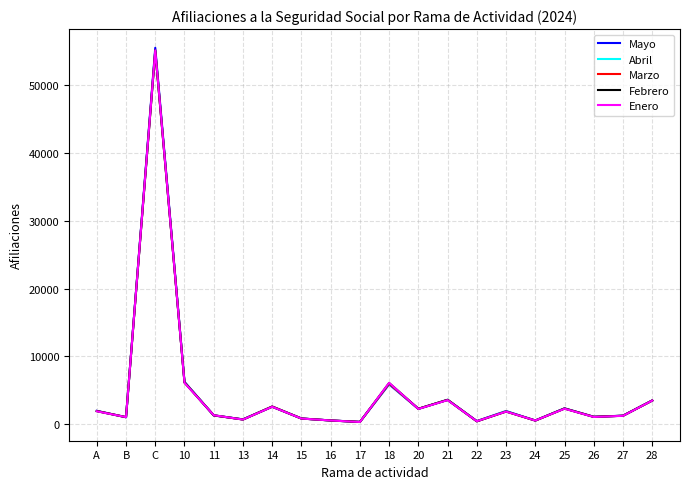

Is the value of Enero at 15 greater than the value of Febrero at 18?

No